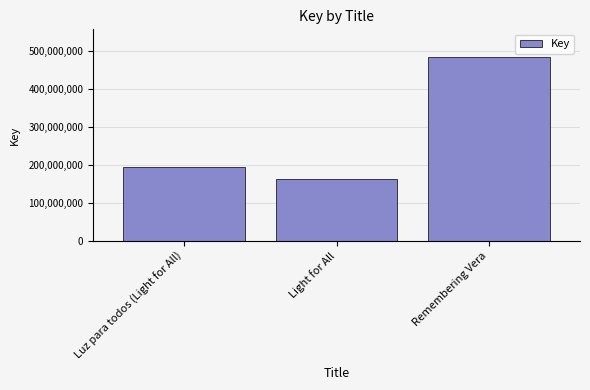

Rank the categories by value from lowest to highest.

Light for All, Luz para todos (Light for All), Remembering Vera